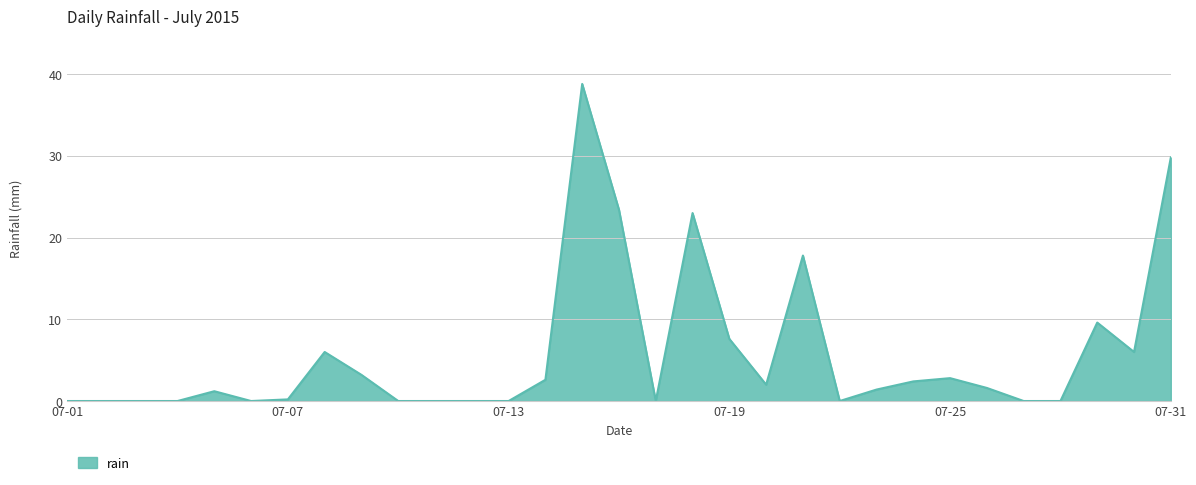

What is the greatest value displayed?

38.8